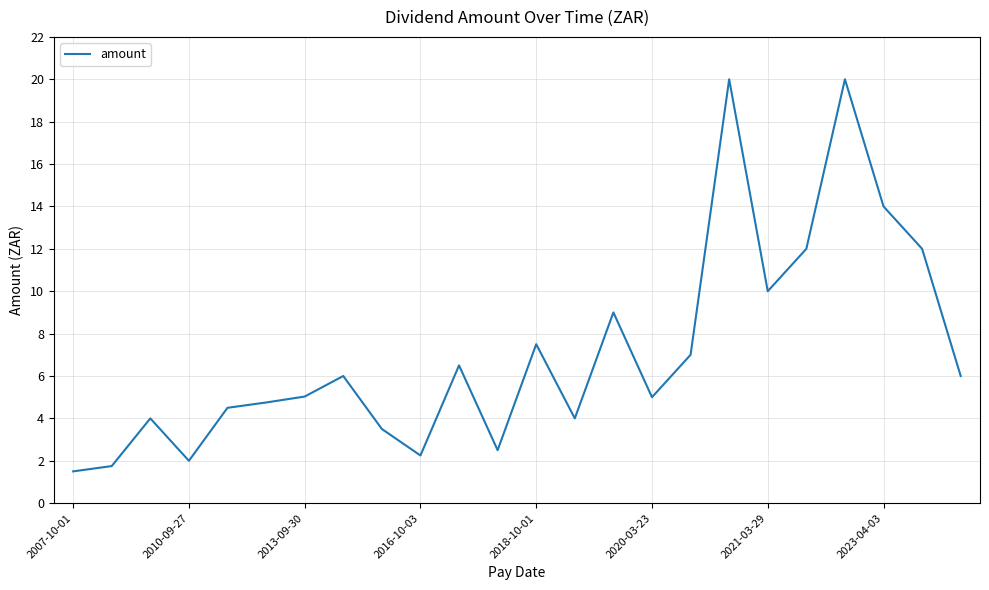

What is the difference between the maximum and minimum values?

18.5